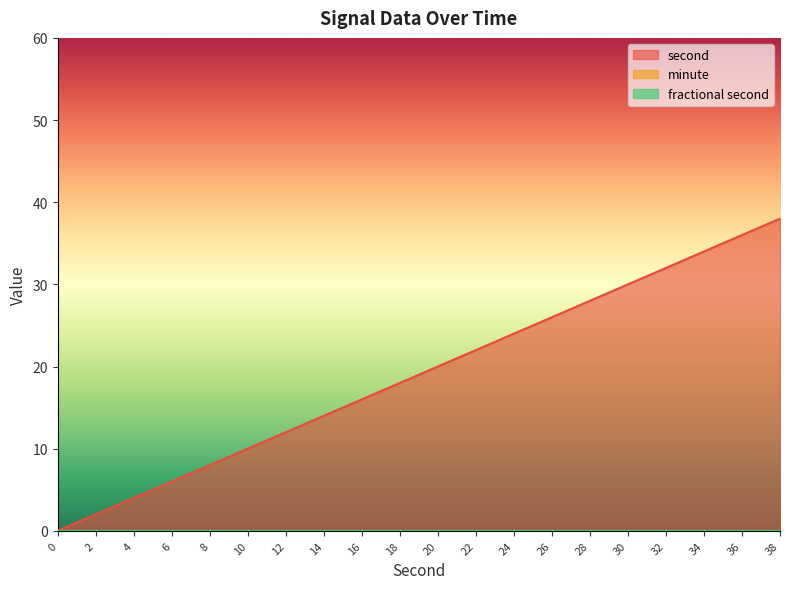

How many lines are shown in the chart?

3